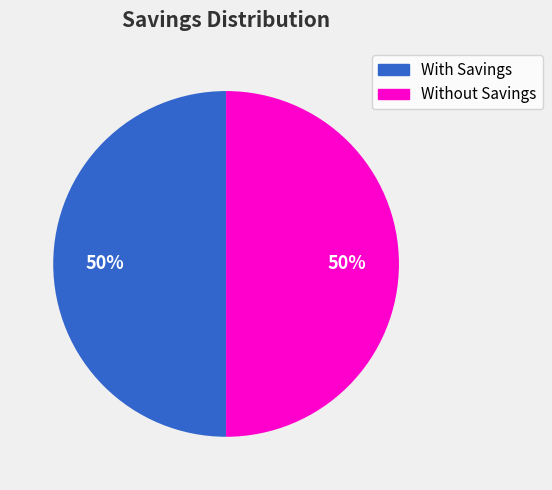

Is the sum of With Savings and Without Savings greater than half?

Yes